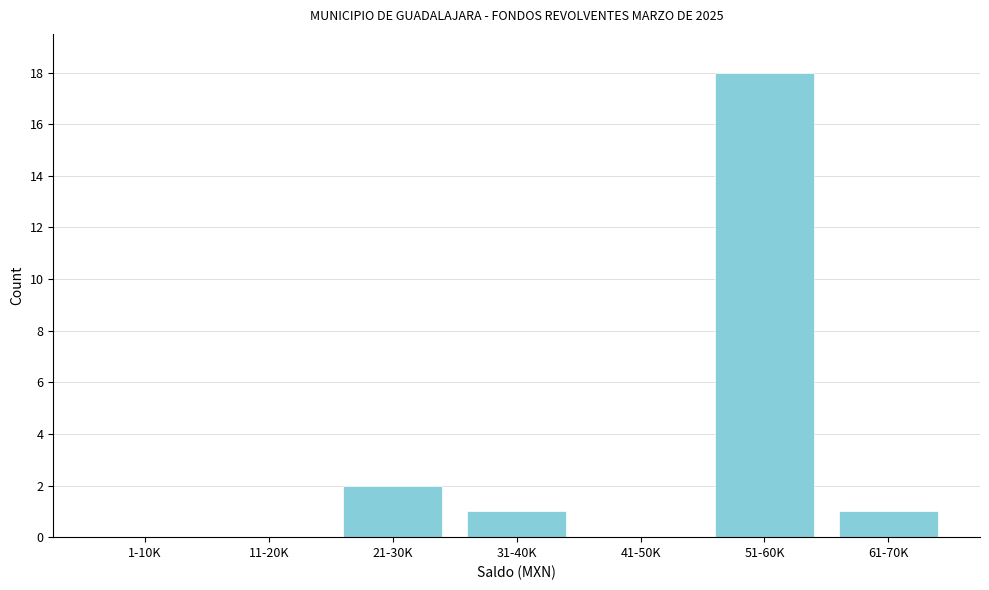

Reading right to left, what are all the values shown in this chart?

61-70K=1	51-60K=18	41-50K=0	31-40K=1	21-30K=2	11-20K=0	1-10K=0